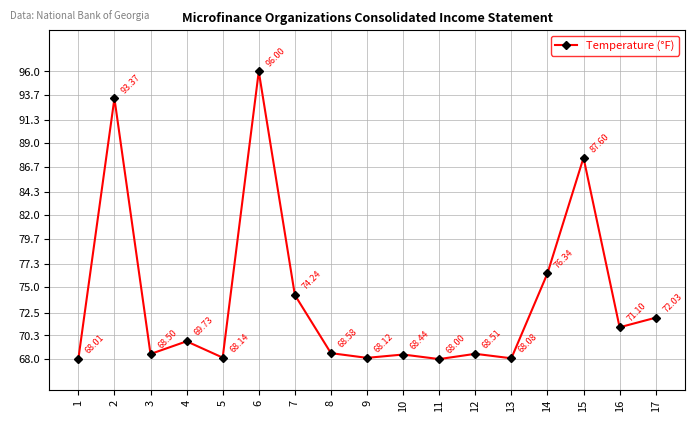

Reading right to left, transcribe all the data shown in this chart.

72.0	71.1	87.6	76.3	68.1	68.5	68.0	68.4	68.1	68.6	74.2	96.0	68.1	69.7	68.5	93.4	68.0